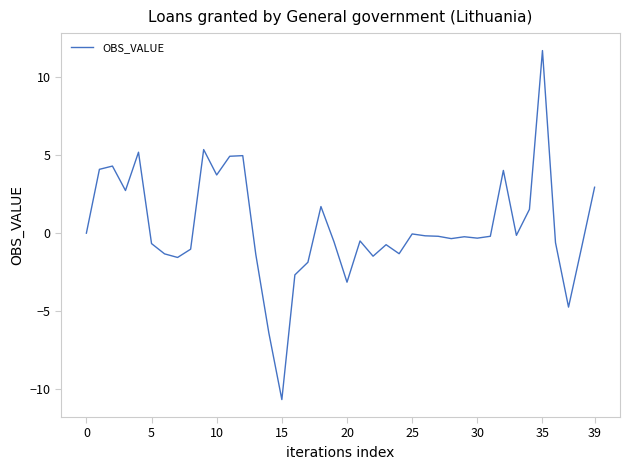

What is the difference between the maximum and minimum values?

22.4